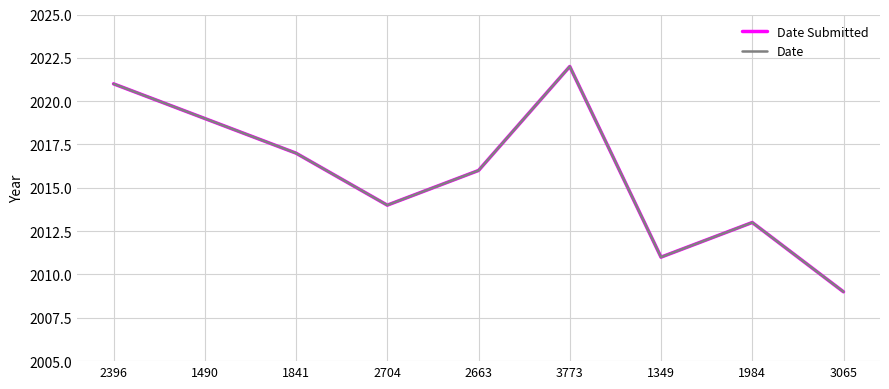

At which category does Date Submitted reach its first local valley?

2704